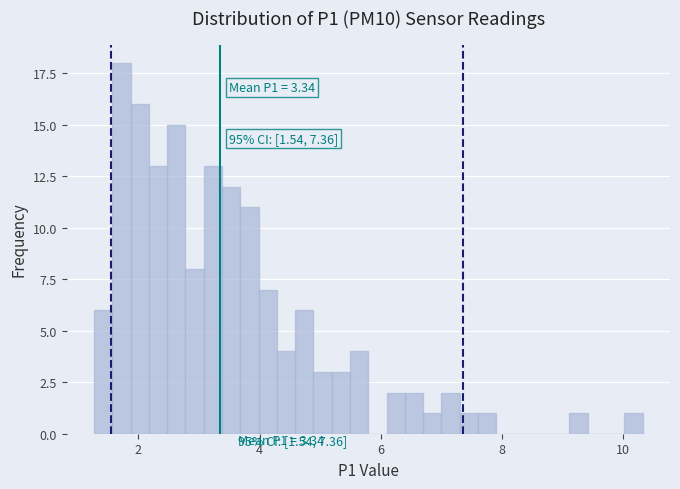

Read against the x-axis, roughly where is the centre of the tallest bar?

1.8